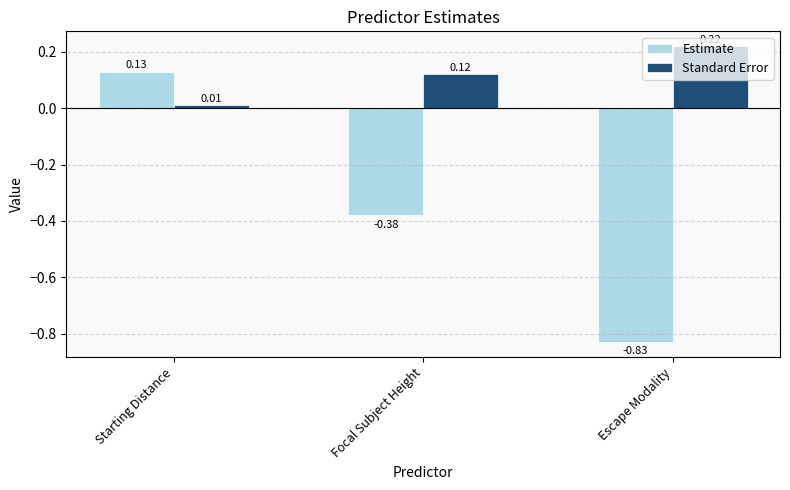

At which category is the sum across all series the highest?

Starting Distance